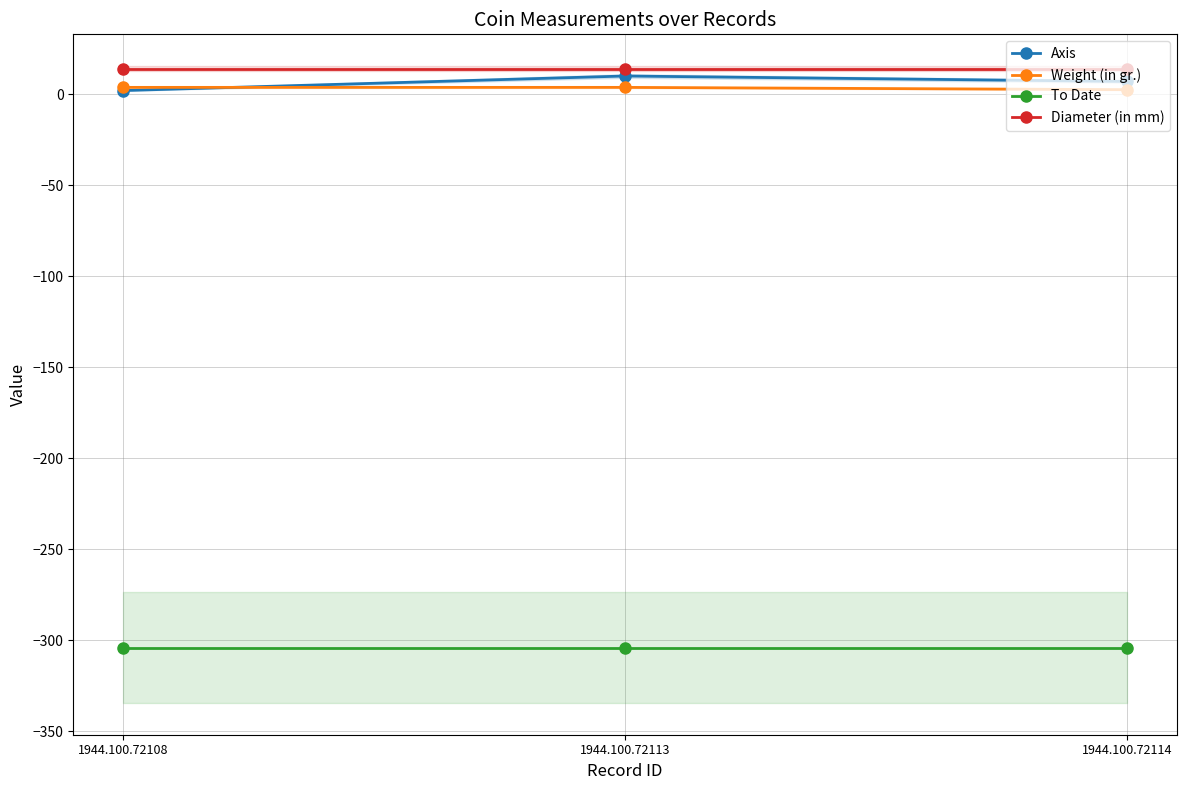

At which category does the chart reach its minimum across all series?

1944.100.72108